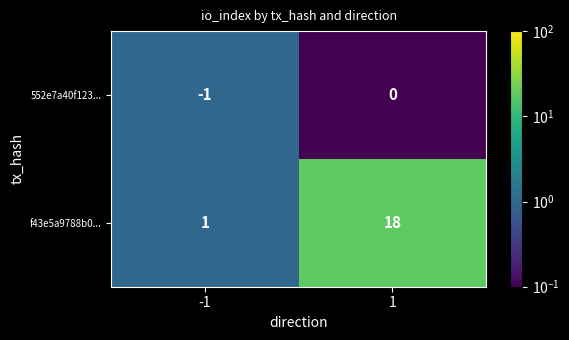

At which category does the chart reach its peak across all series?

1